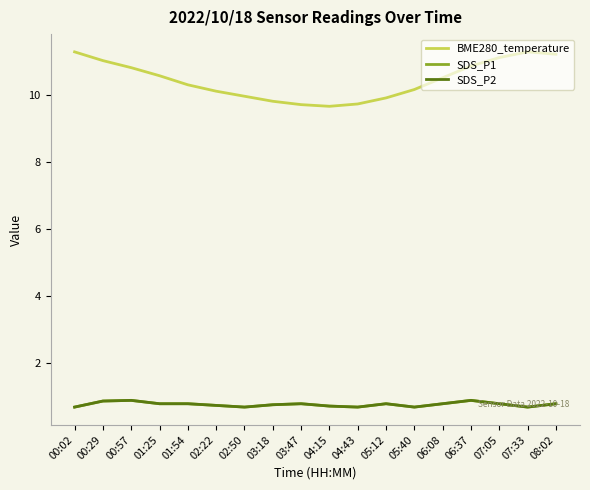

What is the label of the 17th point from the left?

07:33